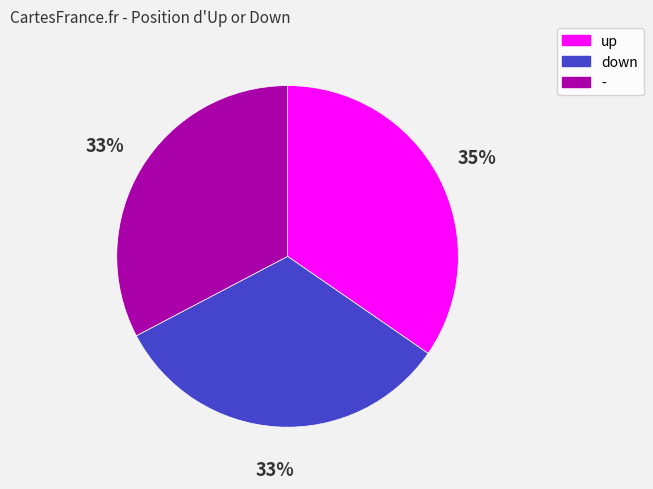

Which category has the biggest portion of the pie?

up